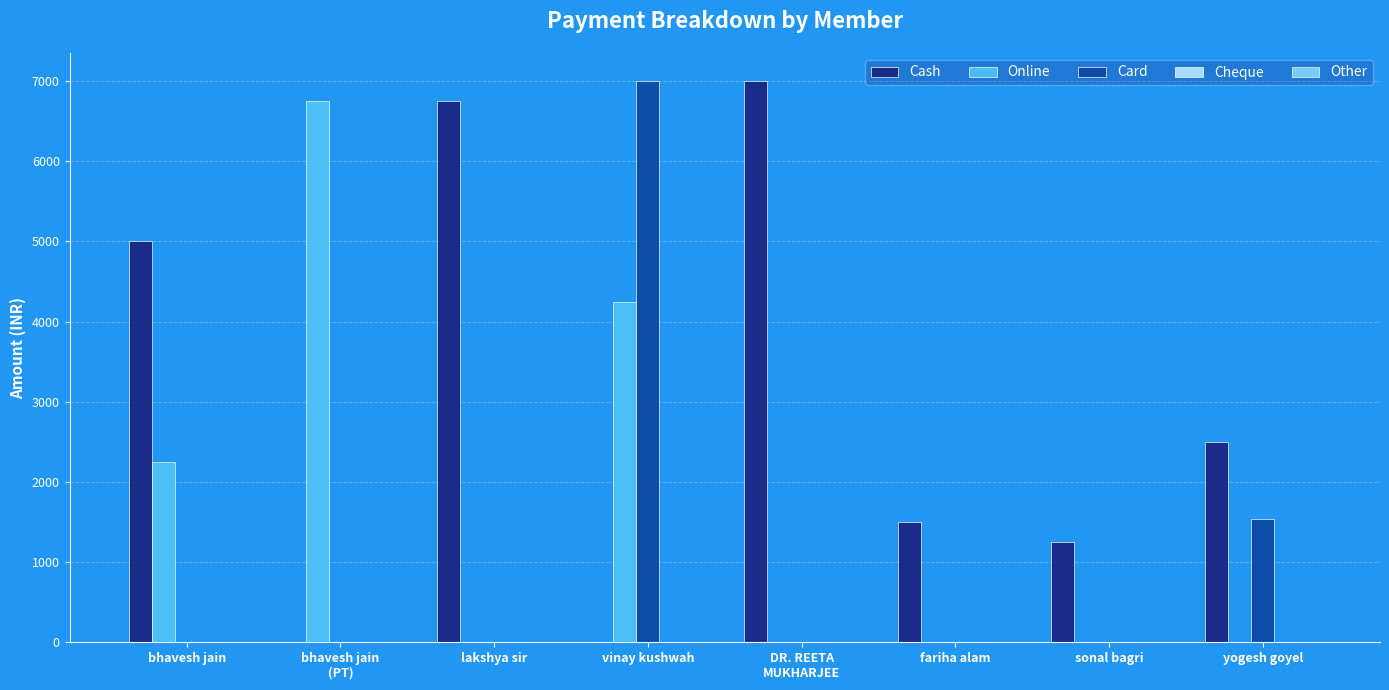

What is the maximum value for Cash?

7000